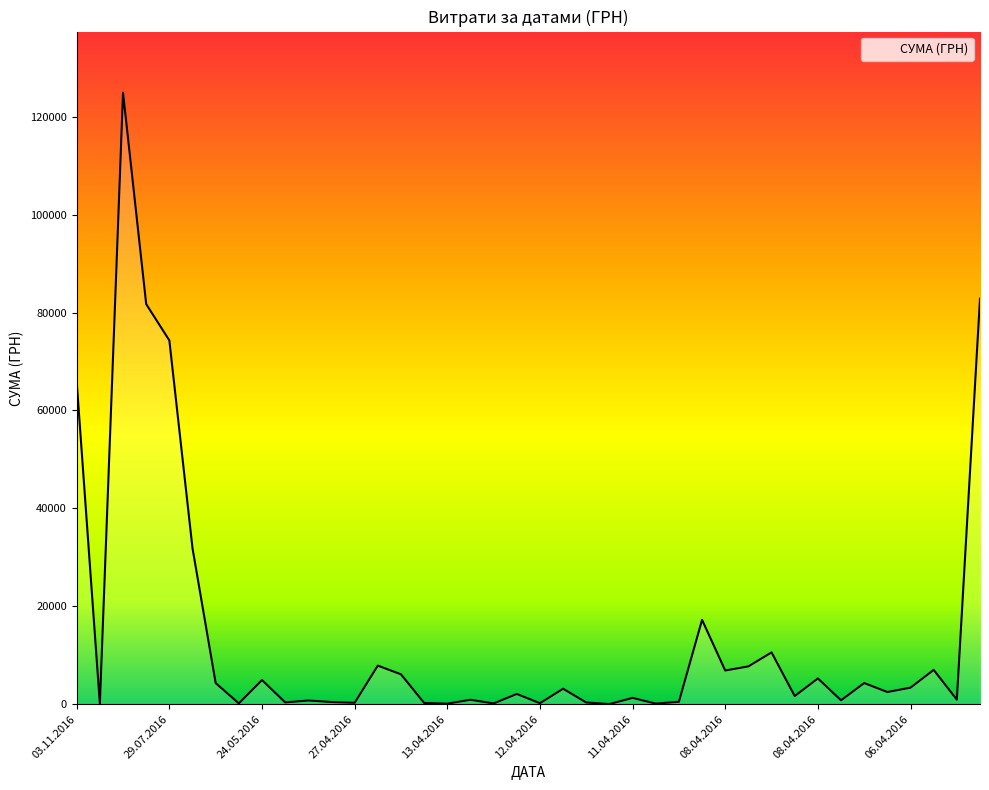

What is the greatest value displayed?

124904.8